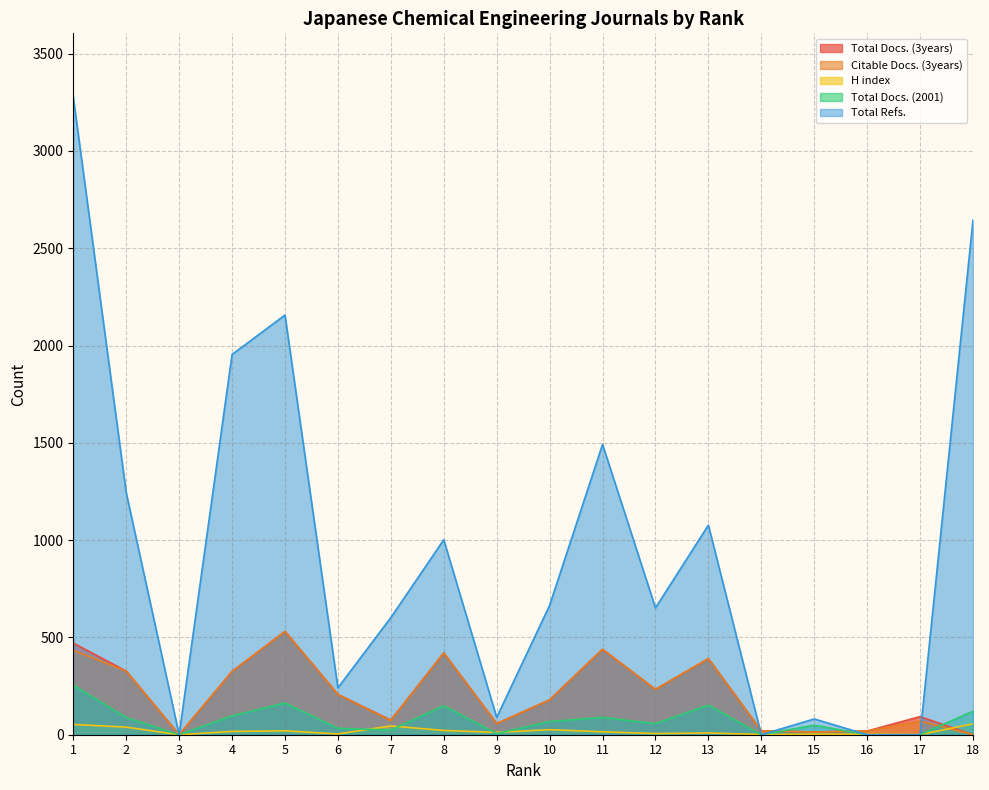

What is the spread (max minus min) of values at 16?

19